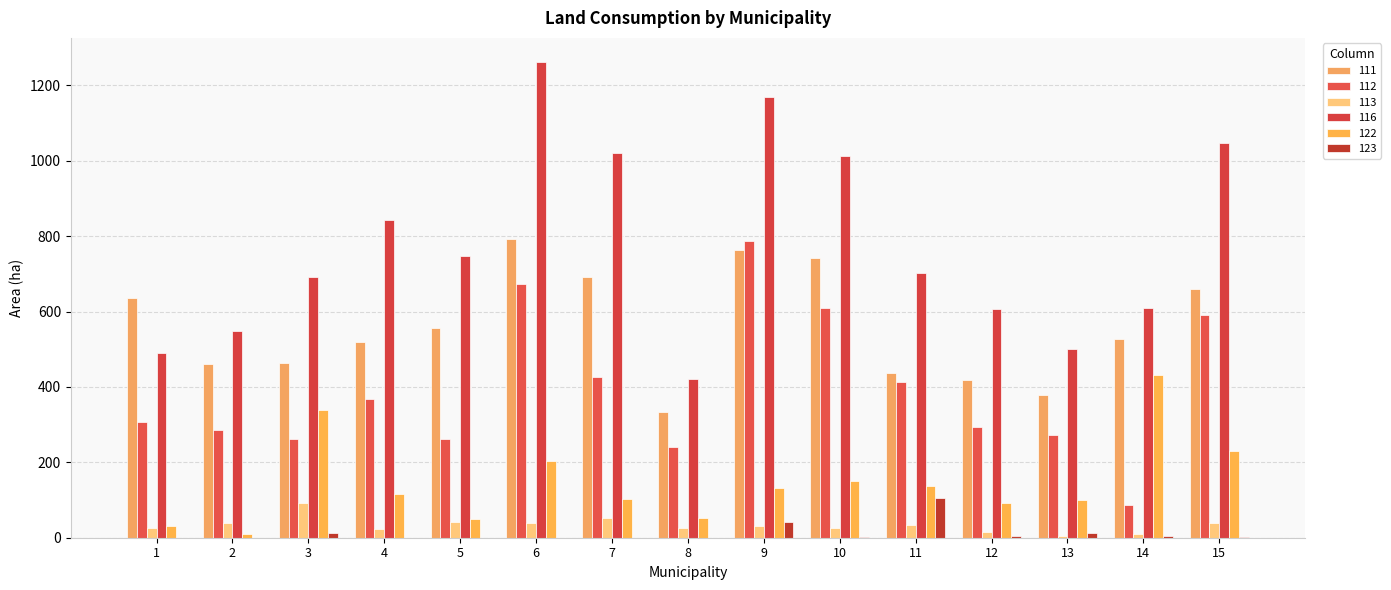

Is it true that 112 equals 110.1 at 13?

False